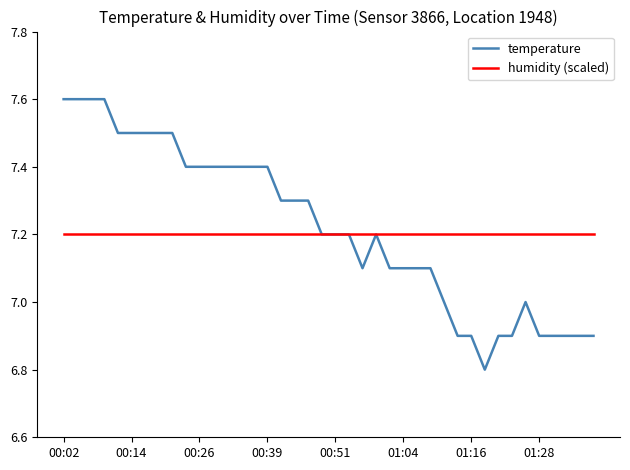

What are all the series names shown in the legend?

temperature, humidity (scaled)